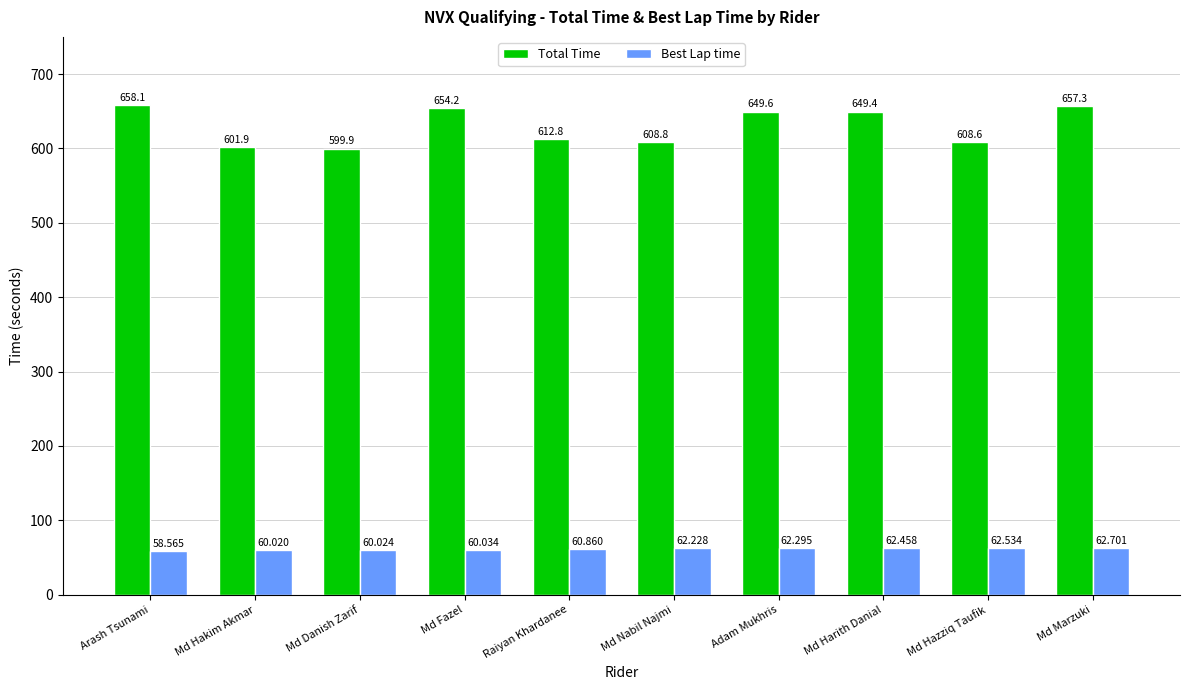

Is it true that Total Time equals 334.0 at Md Hazziq Taufik?

False